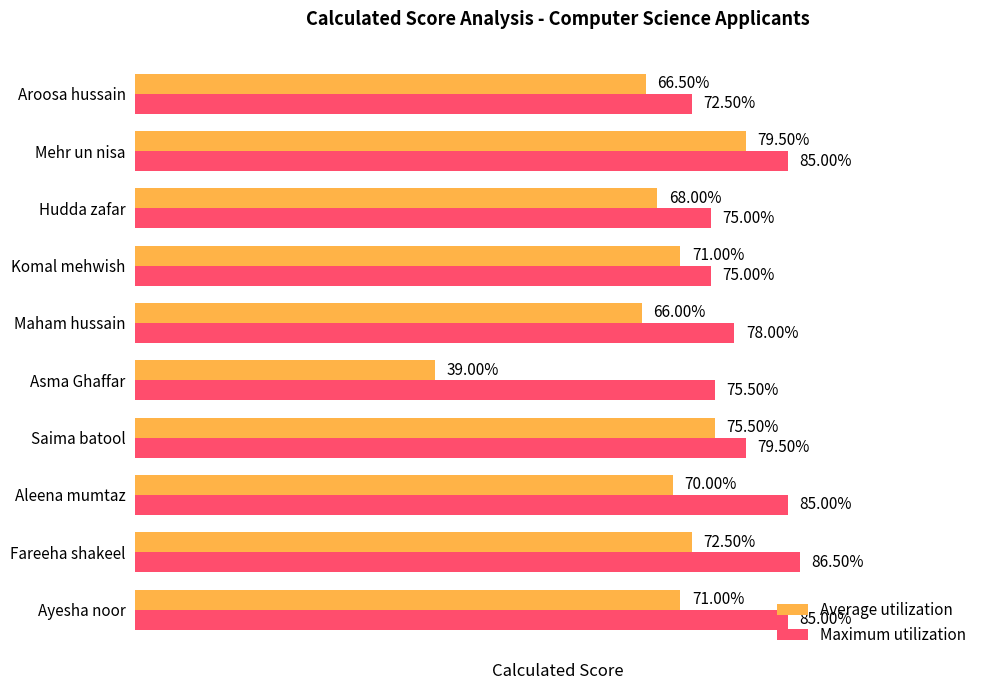

At which label does Average utilization reach its minimum?

Asma Ghaffar